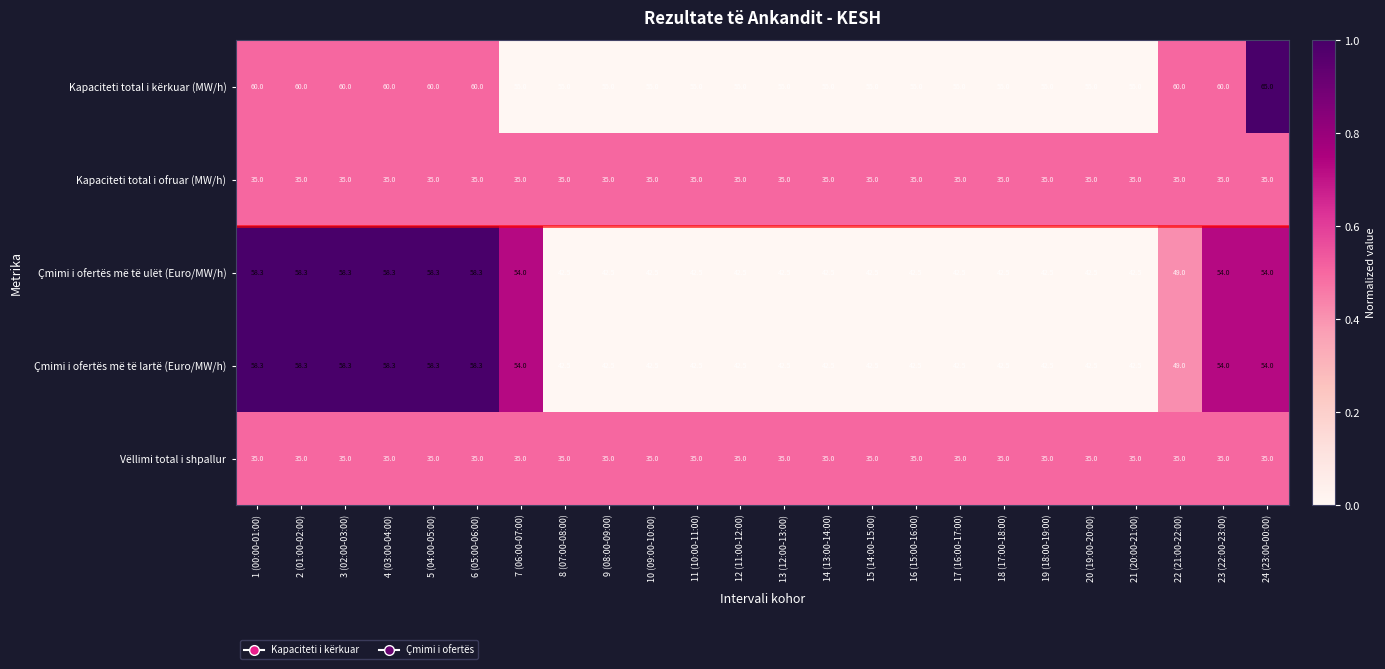

True or false: Vëllimi total i shpallur has a value of 35.0 at 19 (18:00-19:00).

True